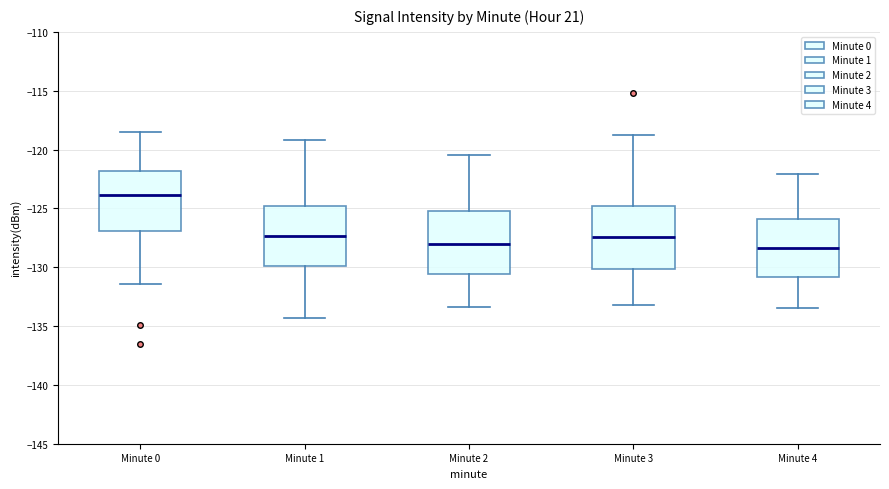

Reading left to right, read every box against the y-axis: the position of its median line, the range the box covers, and the ends of its whiskers. The values are not printed on the chart, so give them approximately, as read against the axis.

Minute 0: median -124.0, box -127.0 to -122.0, whiskers -131.5 to -118.5
Minute 1: median -127.5, box -130.0 to -125.0, whiskers -134.5 to -119.0
Minute 2: median -128.0, box -130.5 to -125.0, whiskers -133.5 to -120.5
Minute 3: median -127.5, box -130.0 to -125.0, whiskers -133.0 to -119.0
Minute 4: median -128.5, box -131.0 to -126.0, whiskers -133.5 to -122.0